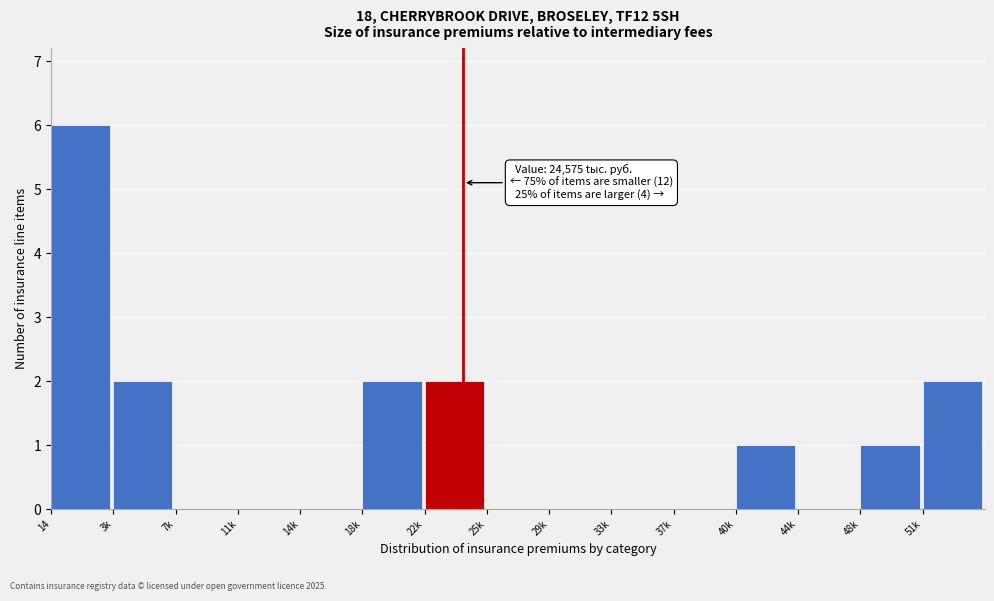

Reading right to left, transcribe all the data shown in this chart.

51k=2	48k=1	44k=0	40k=1	37k=0	33k=0	29k=0	25k=0	22k=2	18k=2	14k=0	11k=0	7k=0	3k=2	14=6